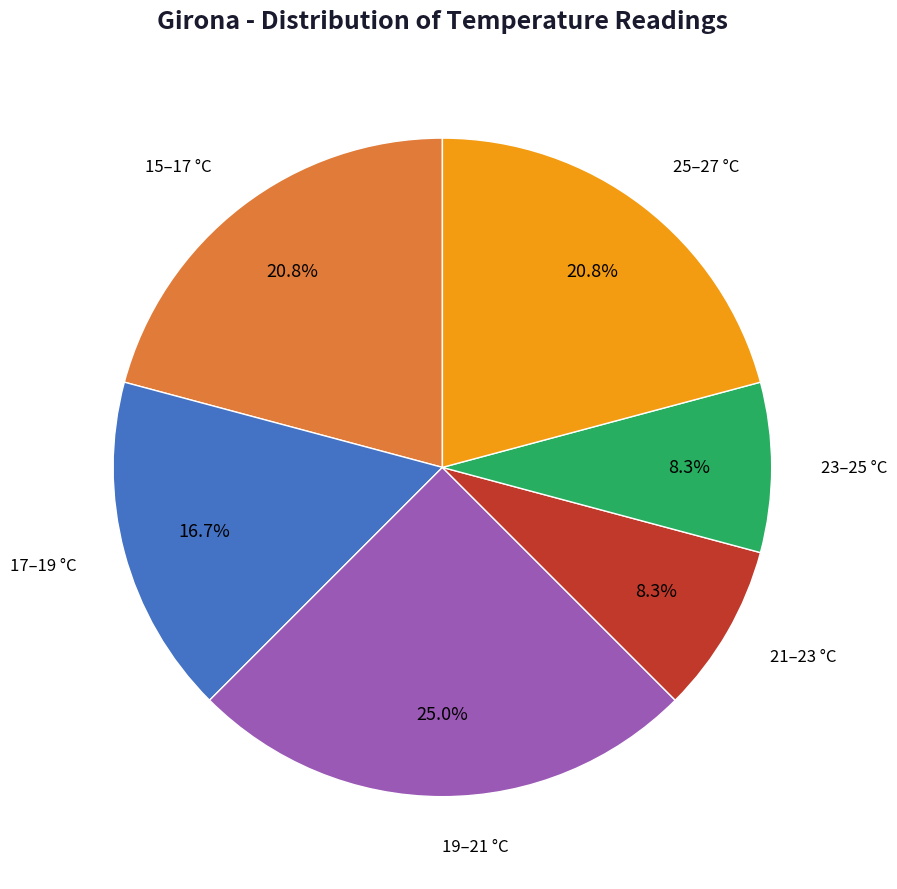

Is there a majority slice in this chart?

No